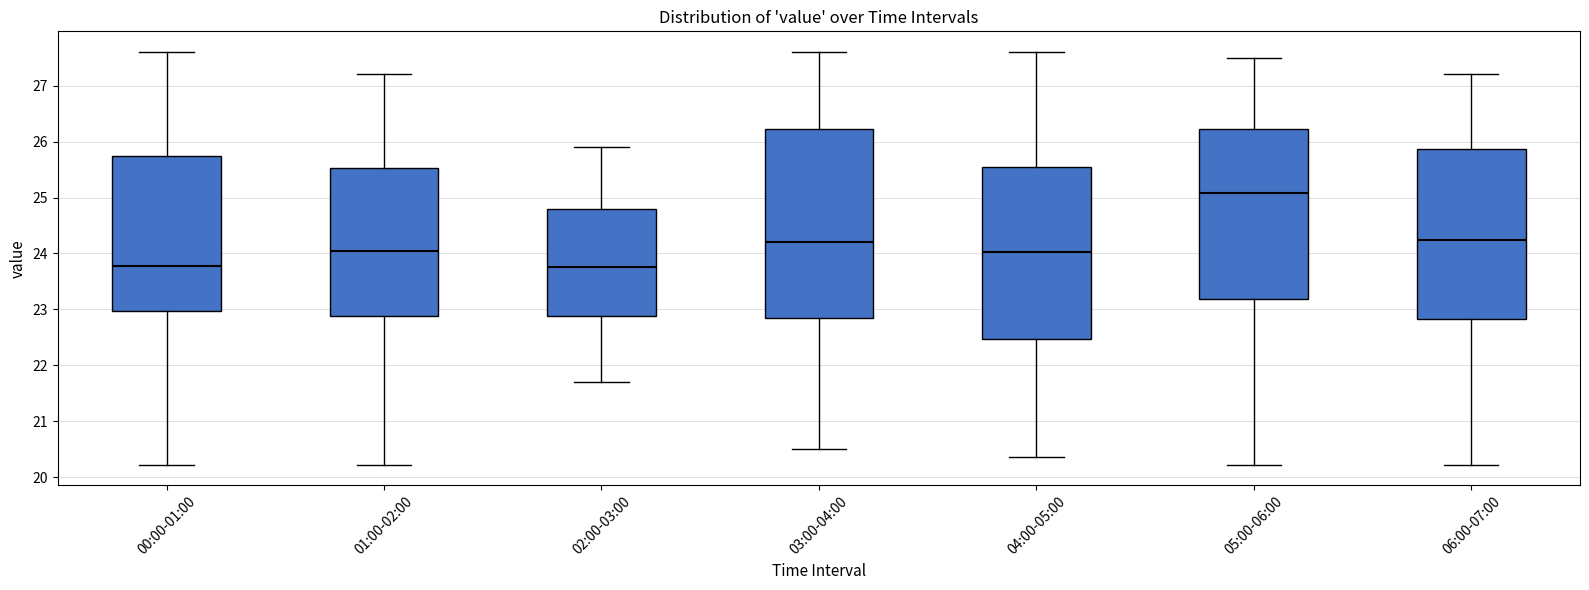

Where does the upper whisker of the box for 02:00-03:00 end on the y-axis? The values are not printed on the chart, so give them approximately, as read against the axis.

25.9